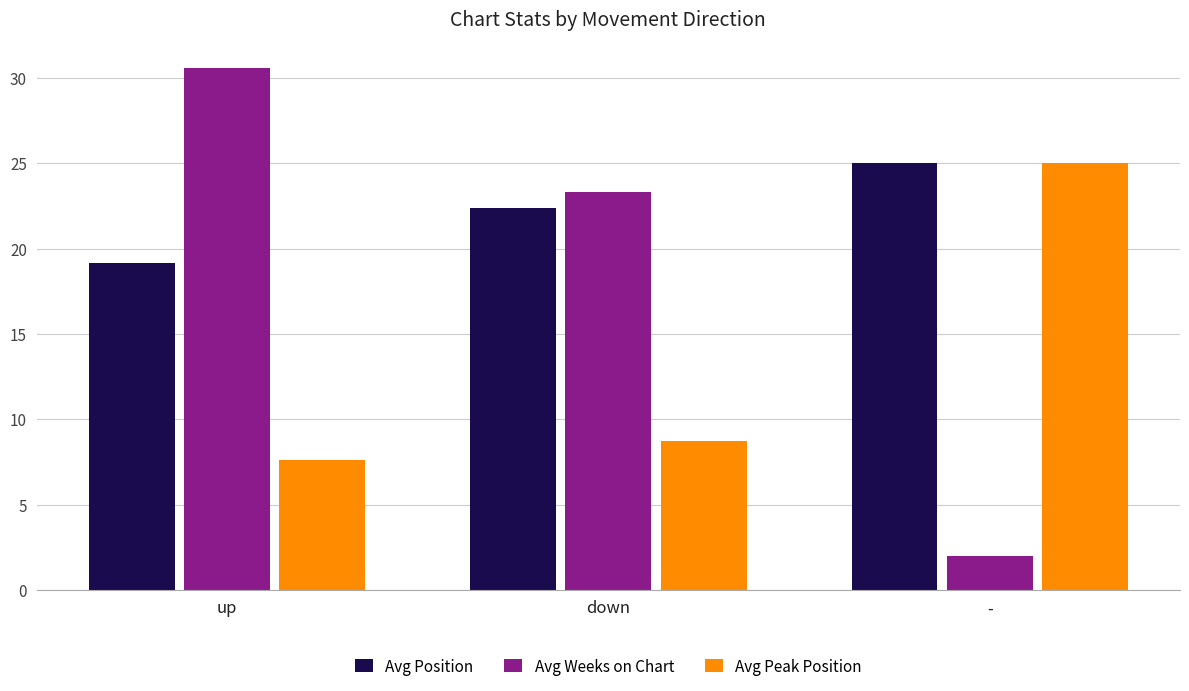

The value of Avg Position at - is 40.8. True or false?

False